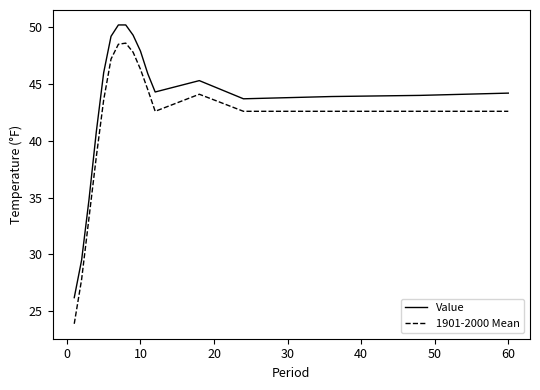

Rank the series by their maximum value, from lowest to highest.

1901-2000 Mean, Value